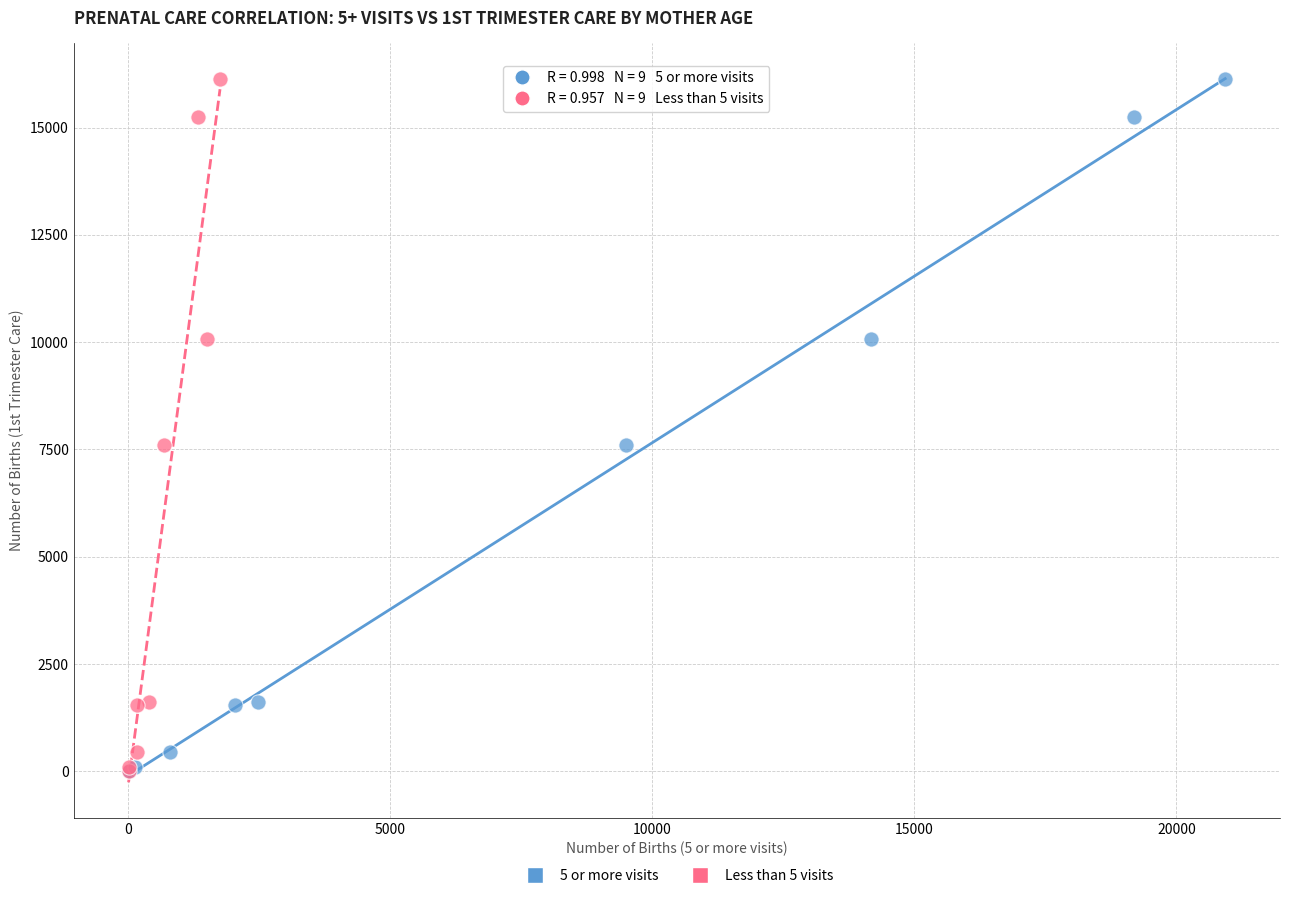

What are all the series names shown in the legend?

5 or more visits, Less than 5 visits